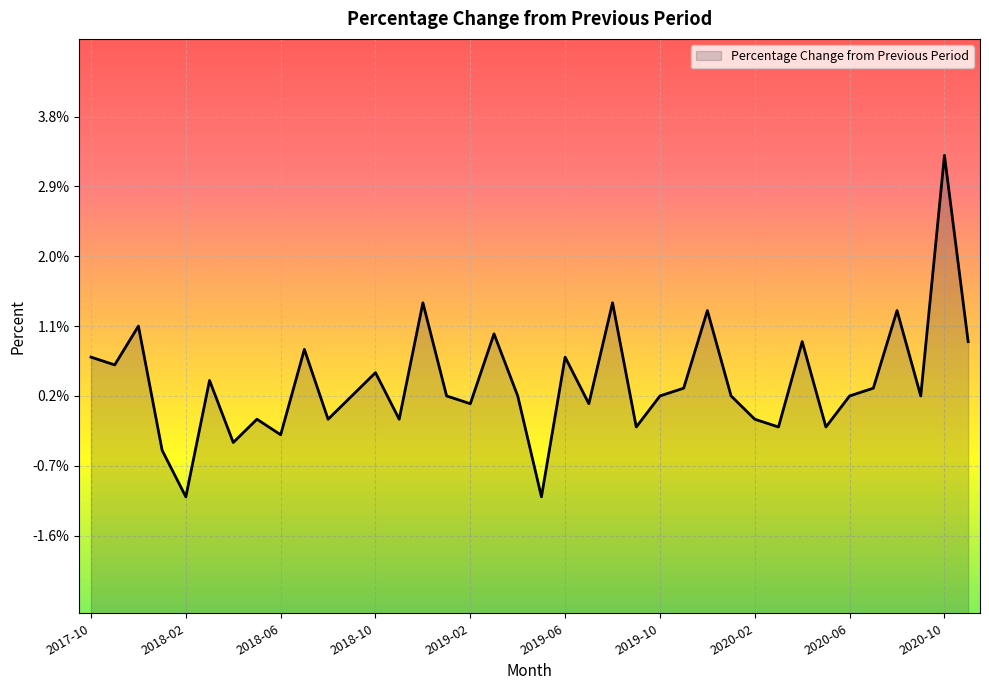

What is the approximate value at 2019-01?

0.2